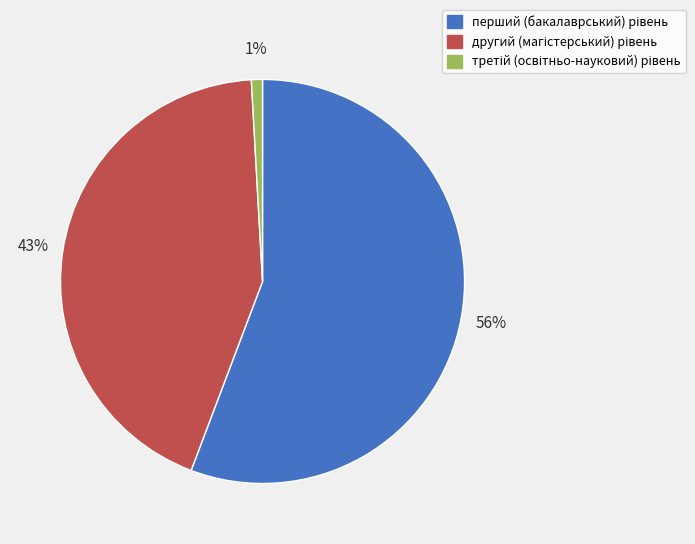

To the nearest percent, what is the average slice percentage?

33%